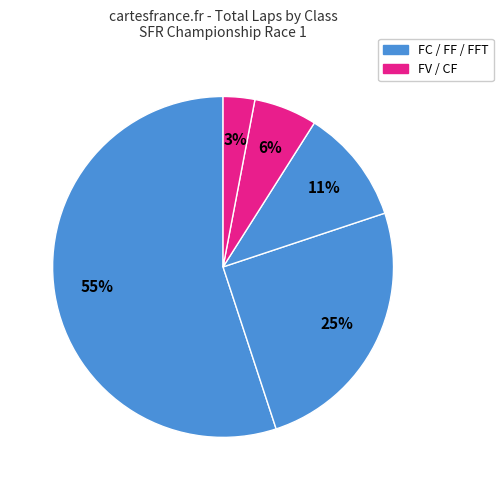

How many slices are in this pie chart?

5